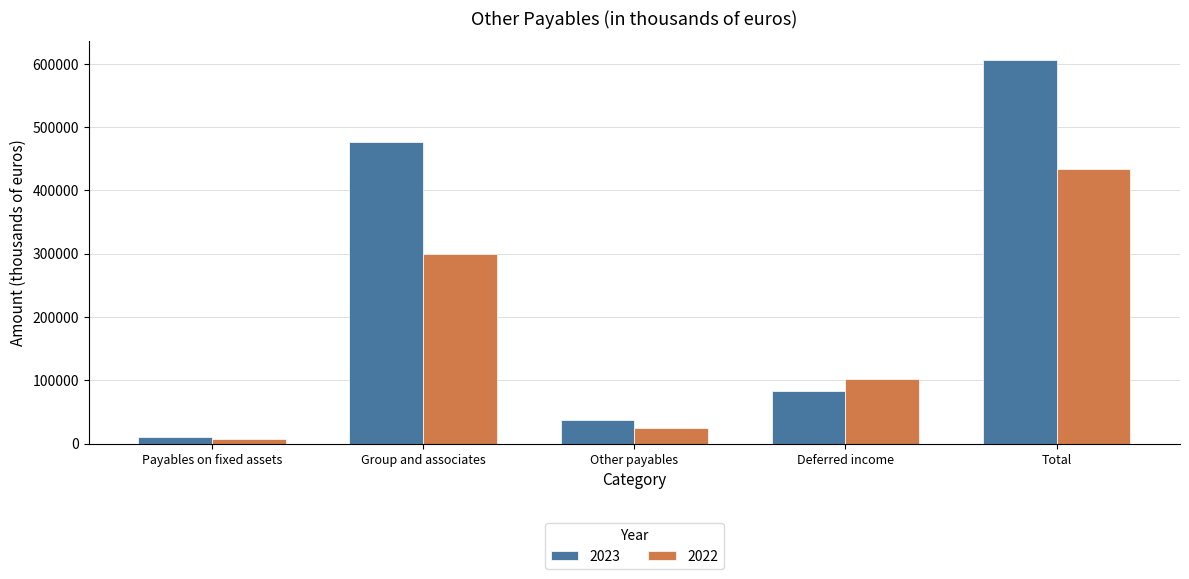

Which category has the highest value in the 2023 series?

Total